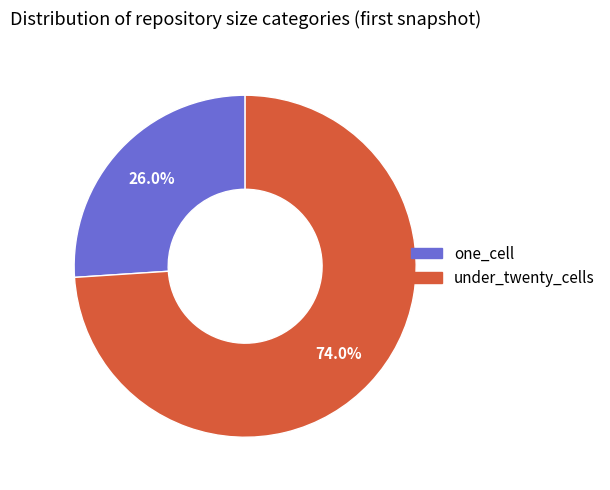

How many slices are in this pie chart?

2